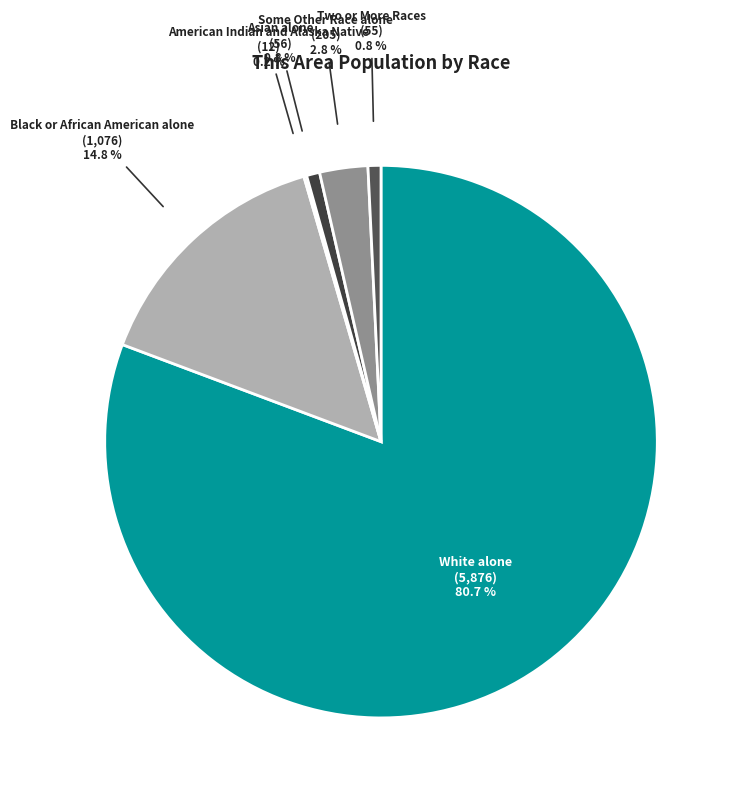

The Two or More Races slice represents 11% of the pie. True or false?

False